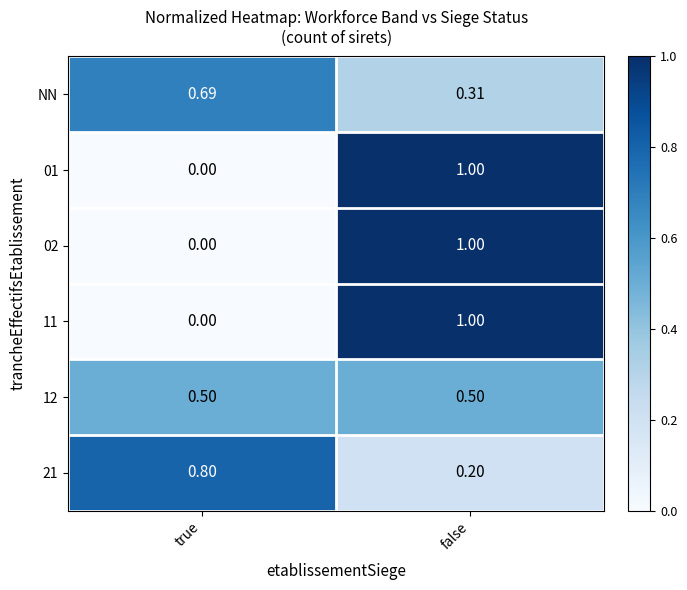

At which label is 21 closest to 0?

false